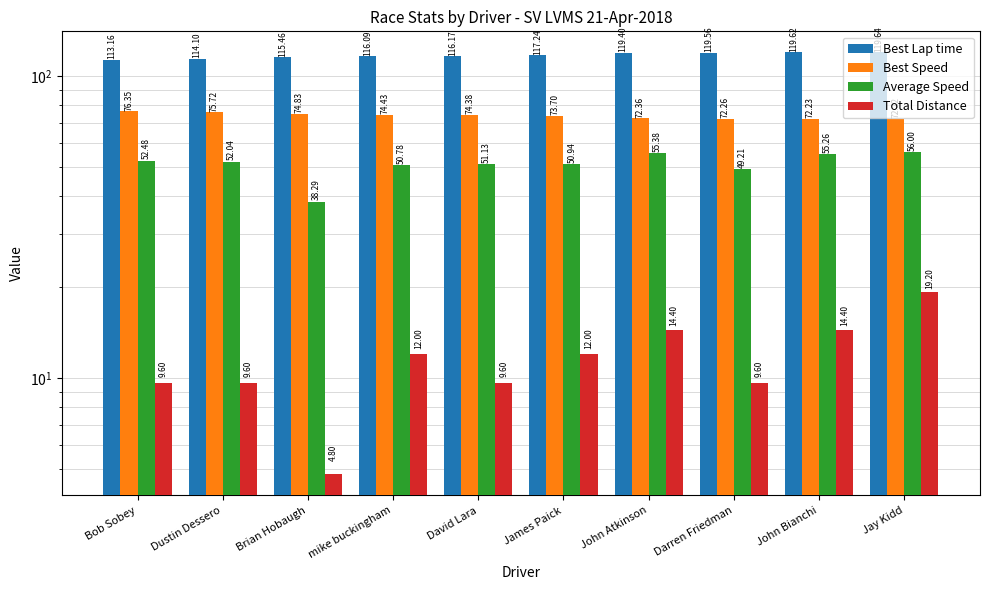

The Total Distance series shows 9.6 at Dustin Dessero. True or false?

True